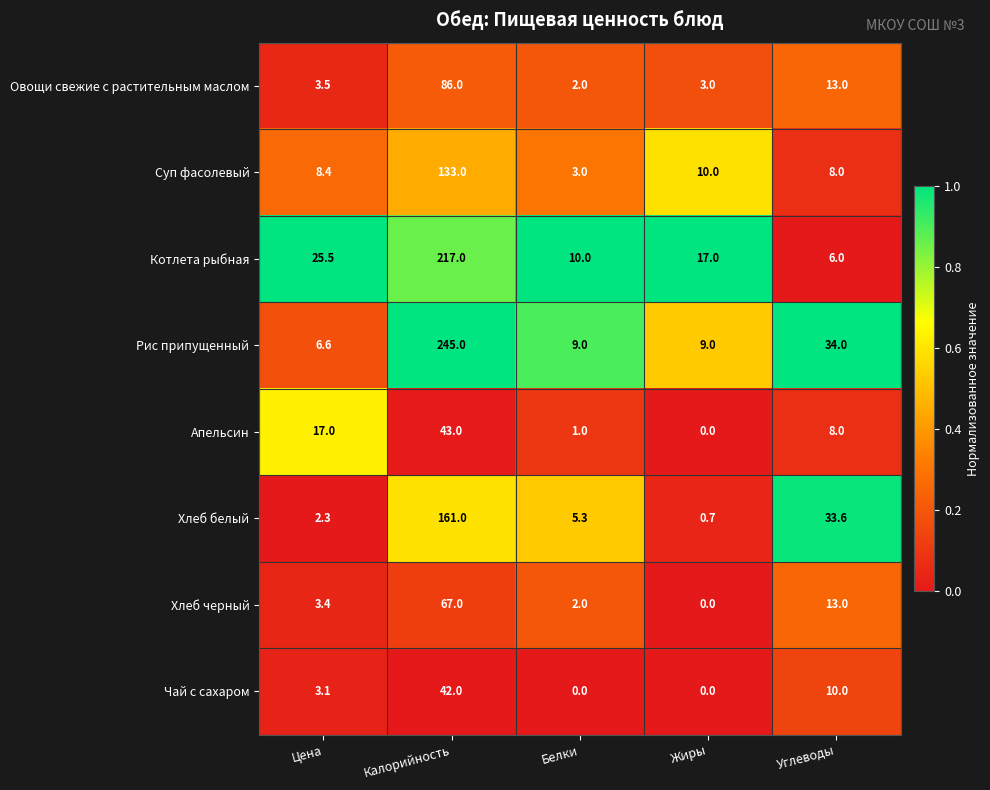

Which label corresponds to the largest value in the chart?

Калорийность